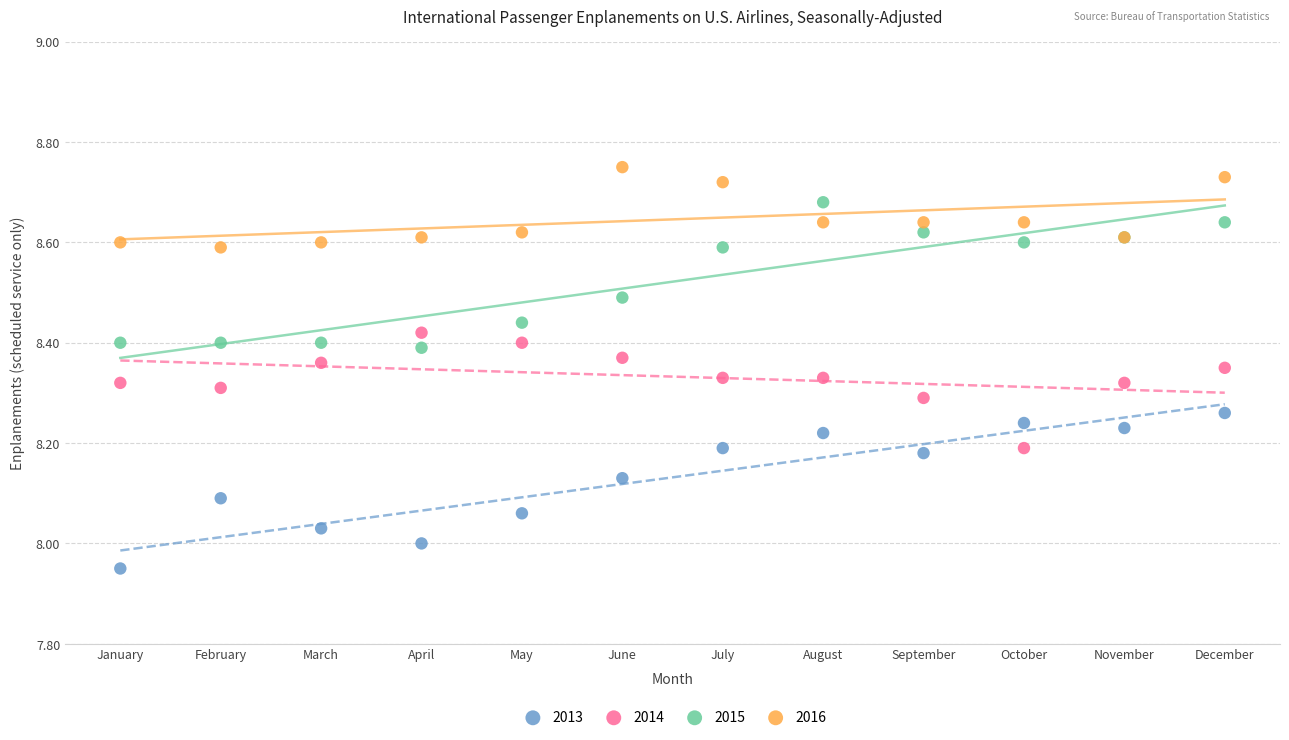

Which series reaches the maximum Y coordinate?

2016